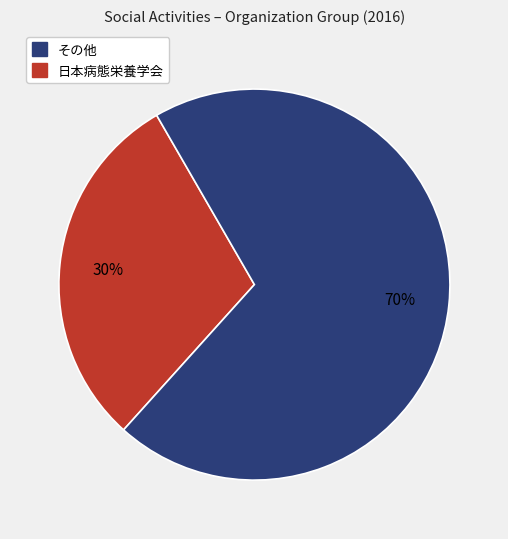

To the nearest percent, what is the difference between the largest and smallest slice percentages?

40%